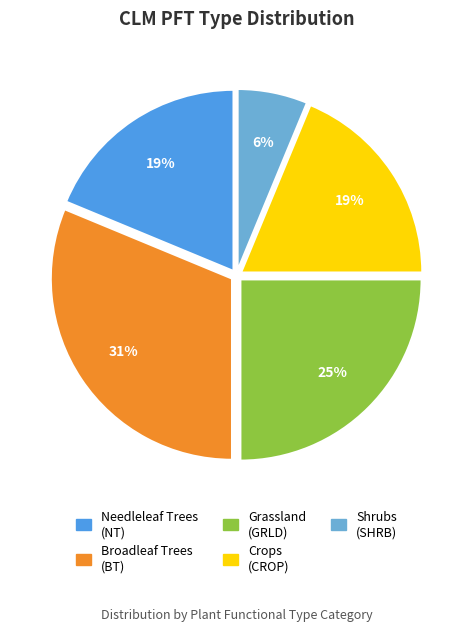

Does any single category account for the majority?

No